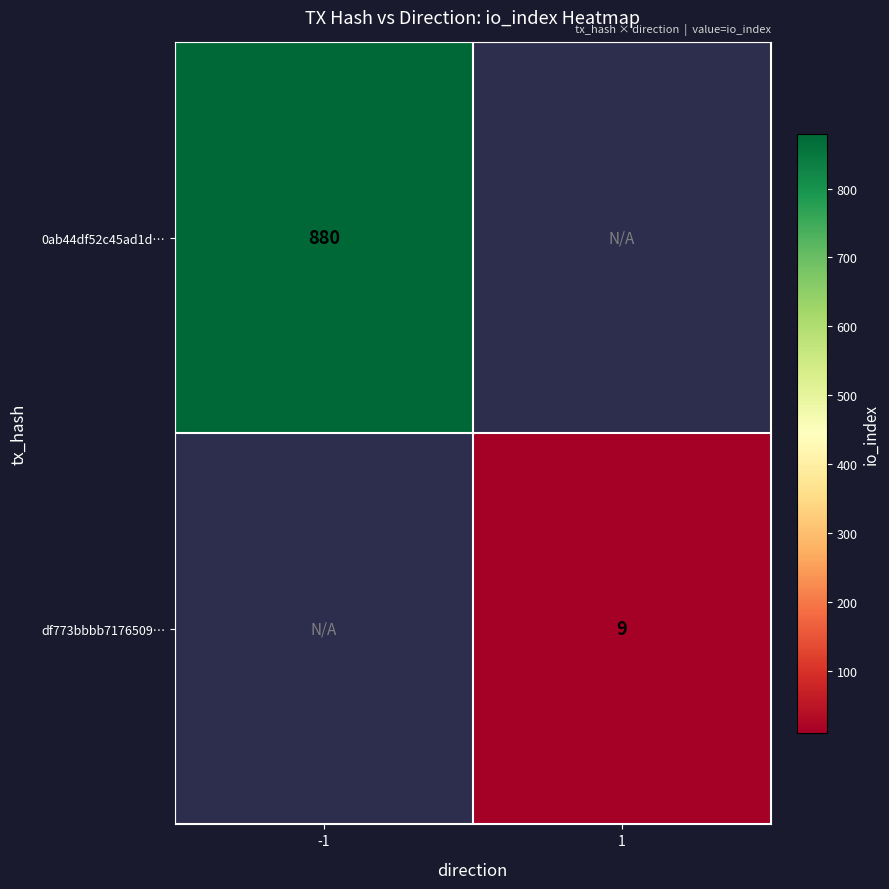

The value of 0ab44df52c45ad1d… at -1 is 880. True or false?

True